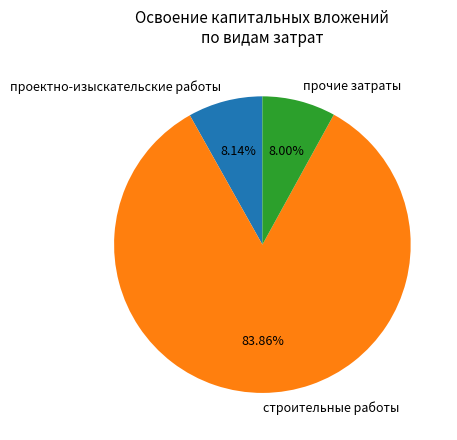

What is the majority slice?

строительные работы